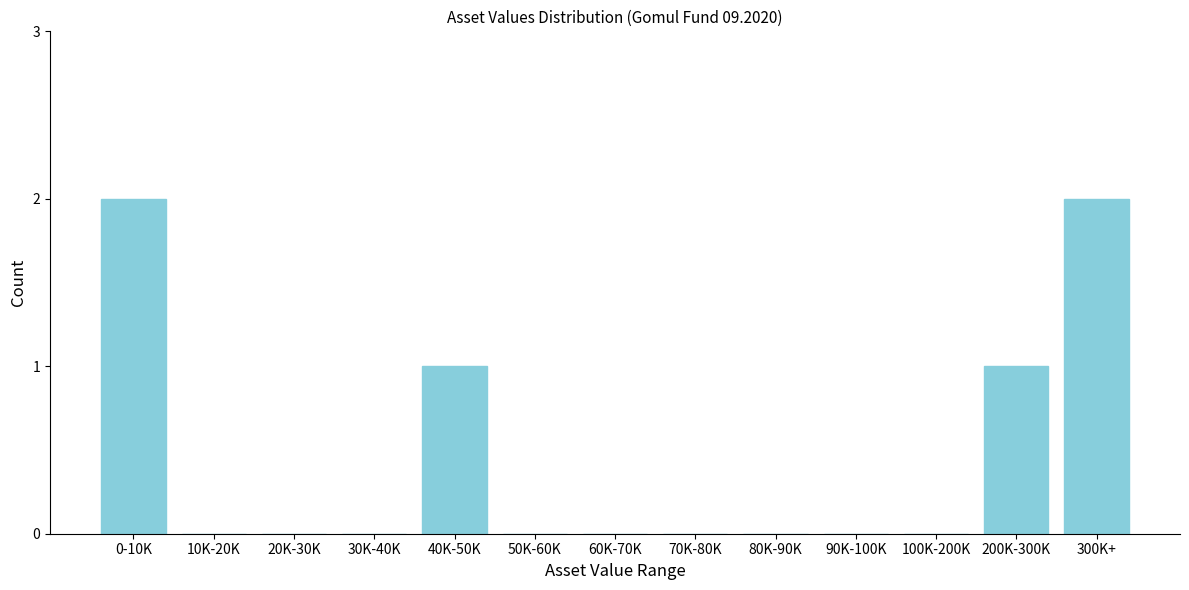

Reading right to left, what are all the values shown in this chart?

300K+=2	200K-300K=1	100K-200K=0	90K-100K=0	80K-90K=0	70K-80K=0	60K-70K=0	50K-60K=0	40K-50K=1	30K-40K=0	20K-30K=0	10K-20K=0	0-10K=2